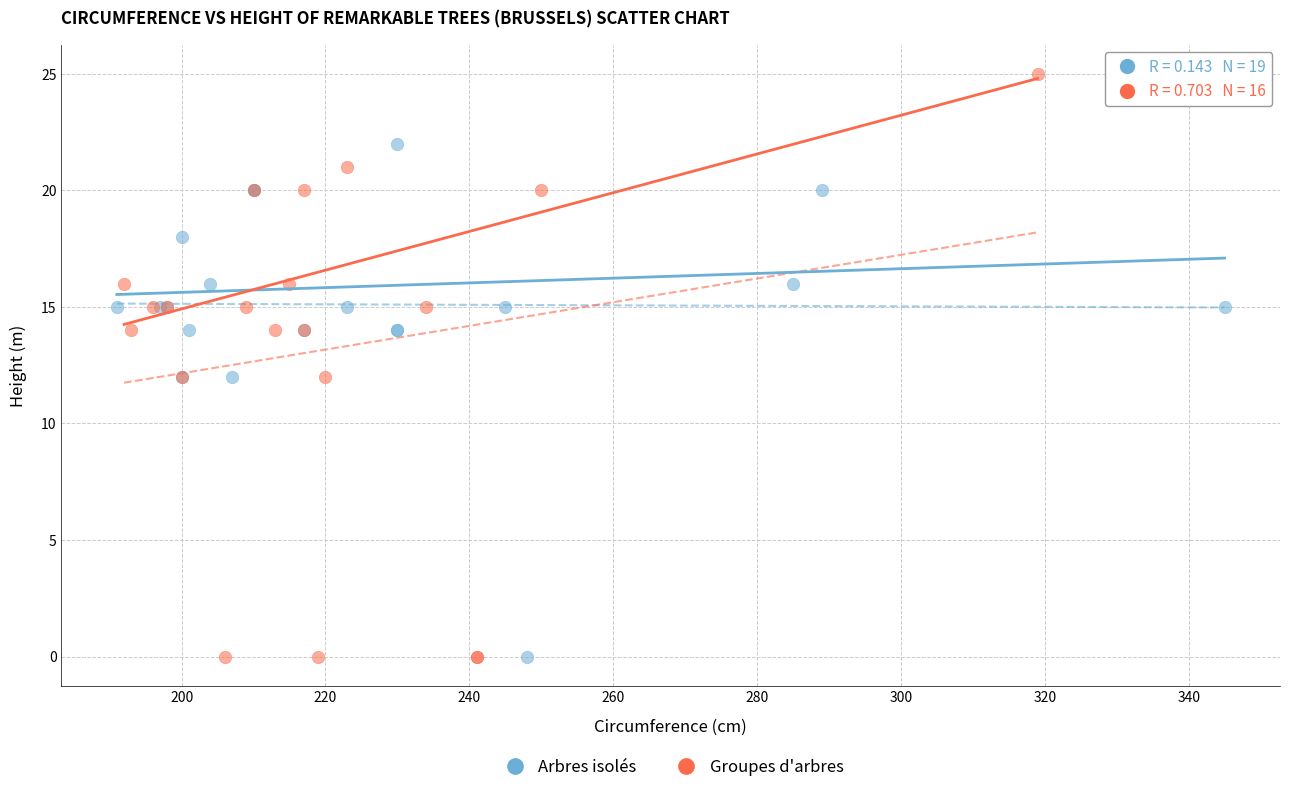

Which series contains the highest Y value?

Groupes d'arbres